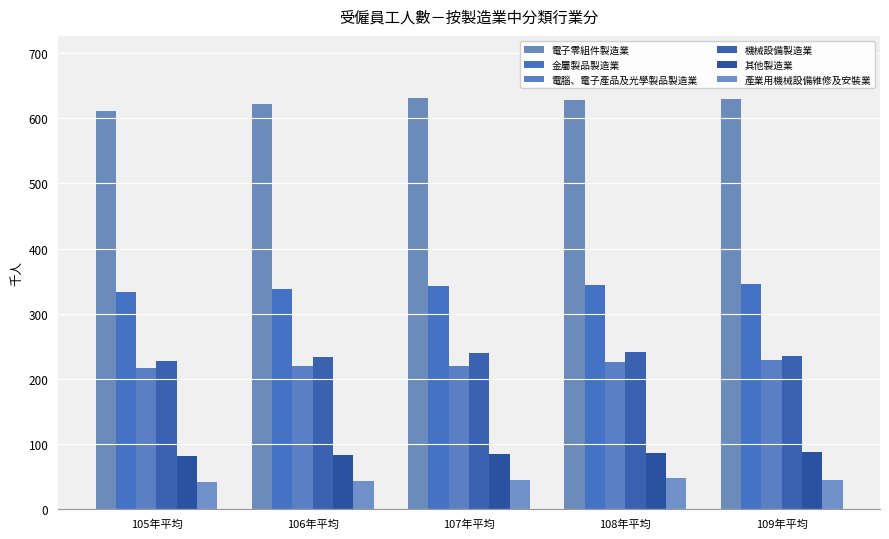

How many bars are there in each group?

6